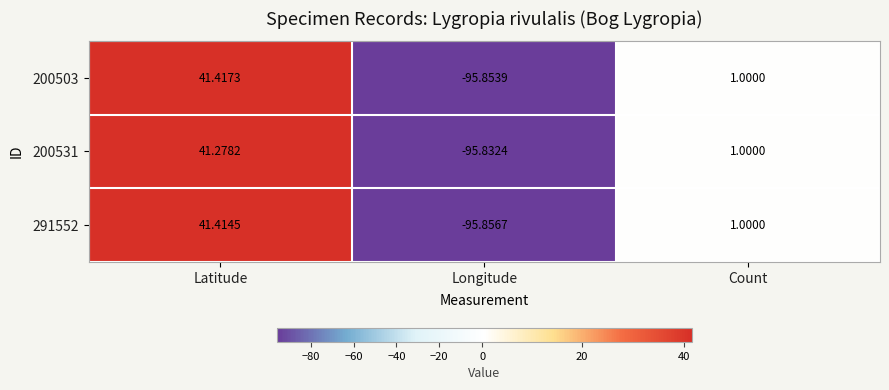

List the labels in order of 200503 value, largest first.

Latitude, Count, Longitude